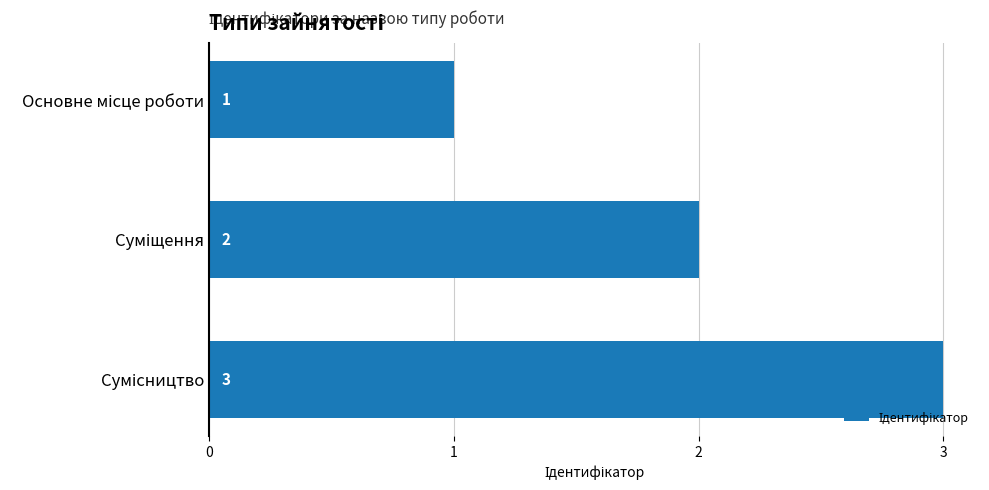

What is the greatest value displayed?

3